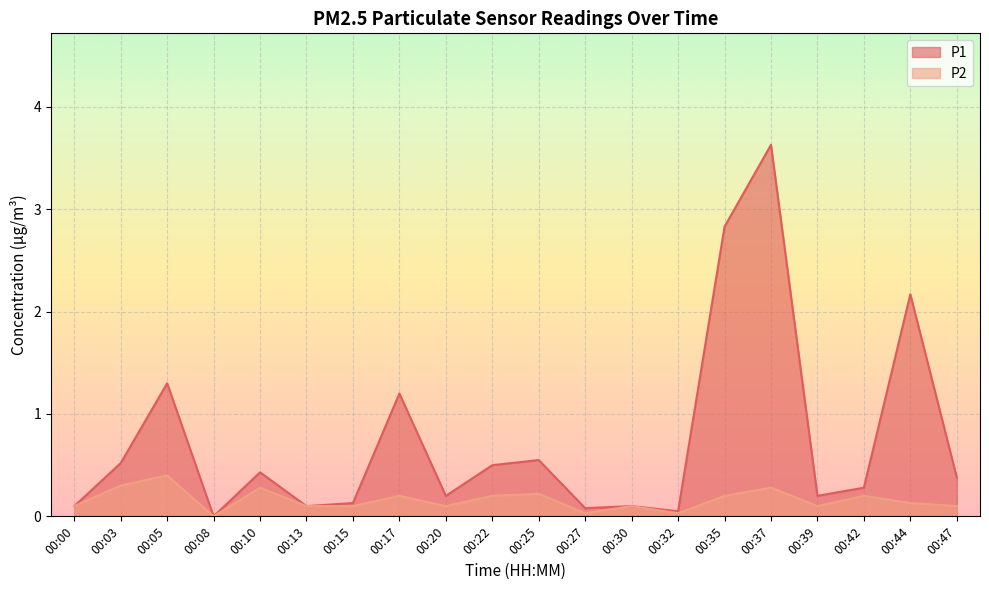

How many lines are shown in the chart?

2